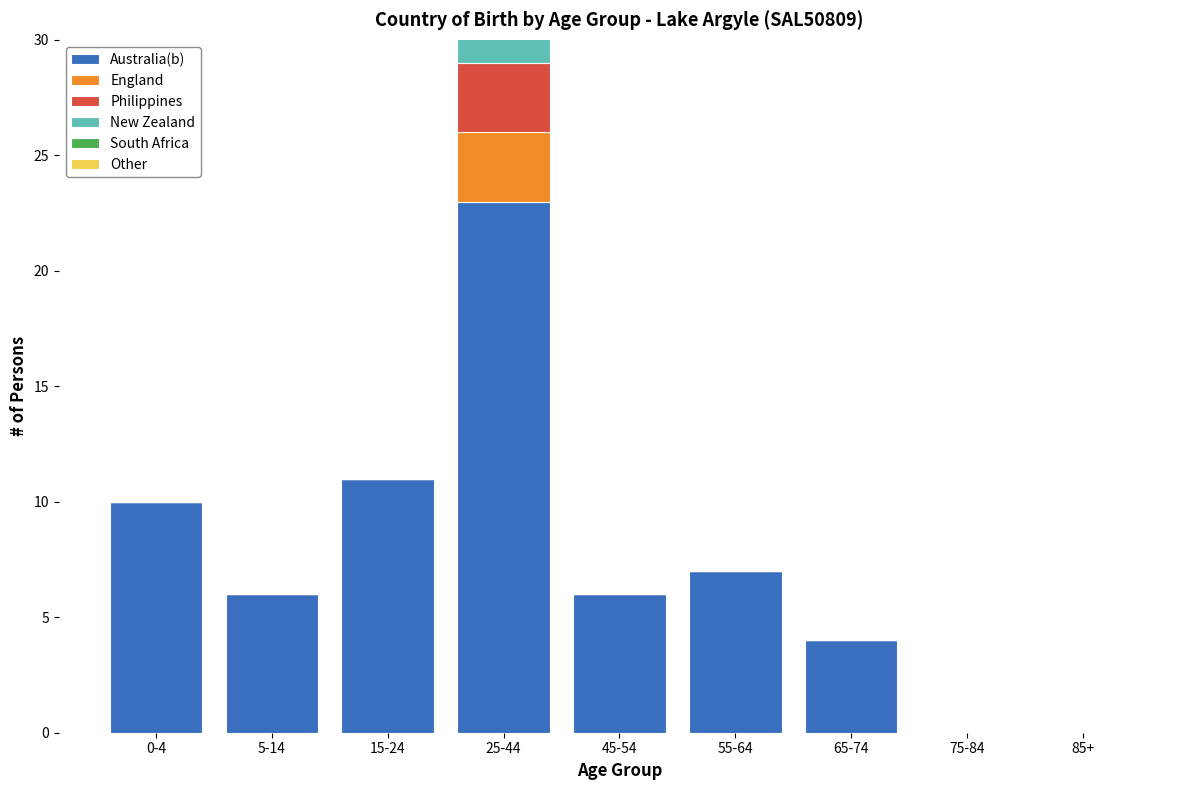

Reading left to right, transcribe all the data shown in this chart.

Australia(b): 0-4=10	5-14=6	15-24=11	25-44=23	45-54=6	55-64=7	65-74=4	75-84=0	85+=0
England: 0-4=0	5-14=0	15-24=0	25-44=3	45-54=0	55-64=0	65-74=0	75-84=0	85+=0
Philippines: 0-4=0	5-14=0	15-24=0	25-44=3	45-54=0	55-64=0	65-74=0	75-84=0	85+=0
New Zealand: 0-4=0	5-14=0	15-24=0	25-44=3	45-54=0	55-64=0	65-74=0	75-84=0	85+=0
South Africa: 0-4=0	5-14=0	15-24=0	25-44=0	45-54=0	55-64=0	65-74=0	75-84=0	85+=0
Other: 0-4=0	5-14=0	15-24=0	25-44=0	45-54=0	55-64=0	65-74=0	75-84=0	85+=0